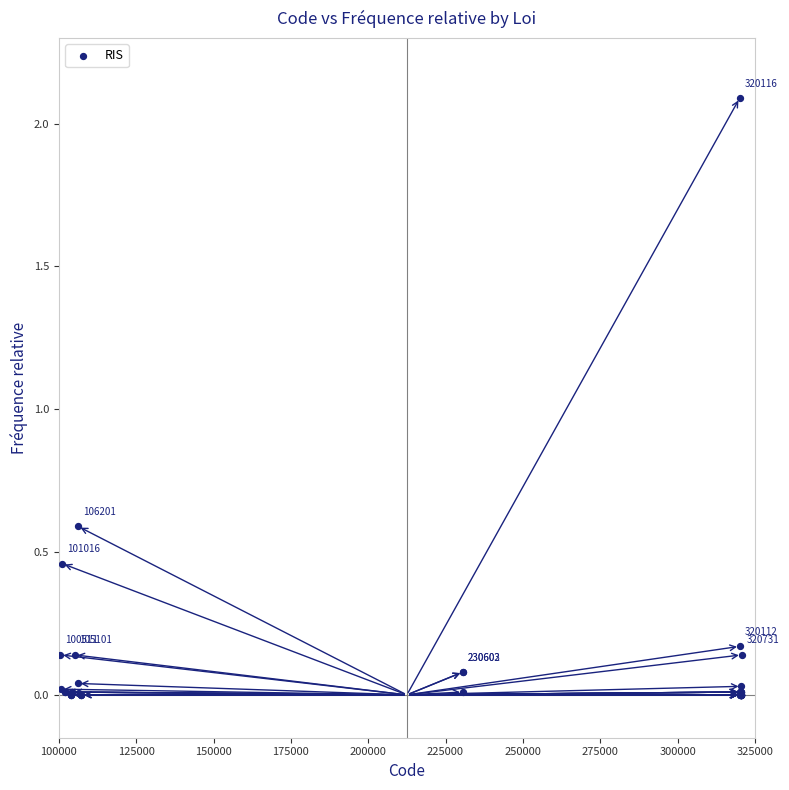

What Y value in the scatter plot is closest to 1?

0.6